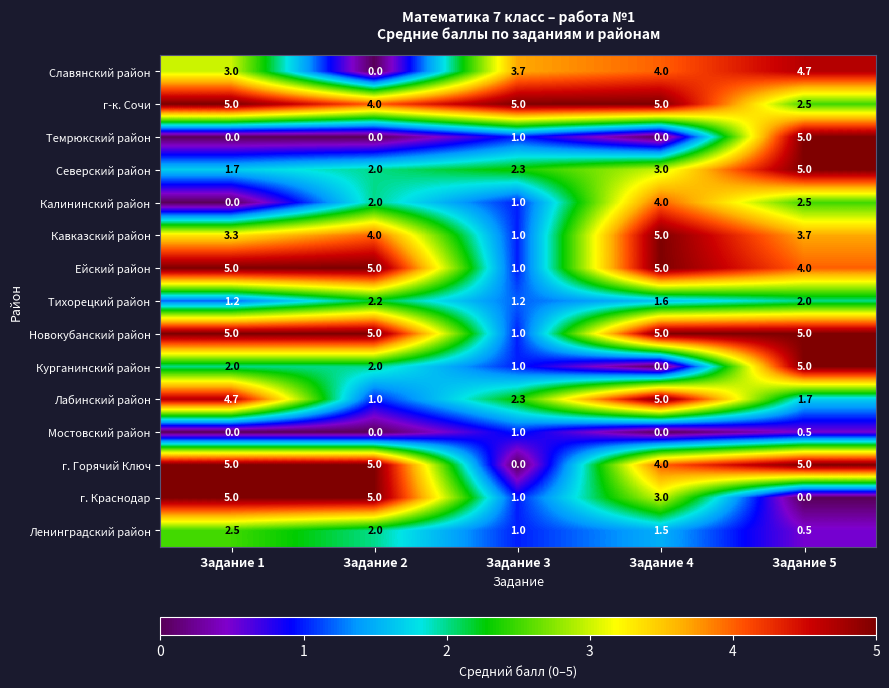

At which label does Мостовский район reach its peak?

Задание 3